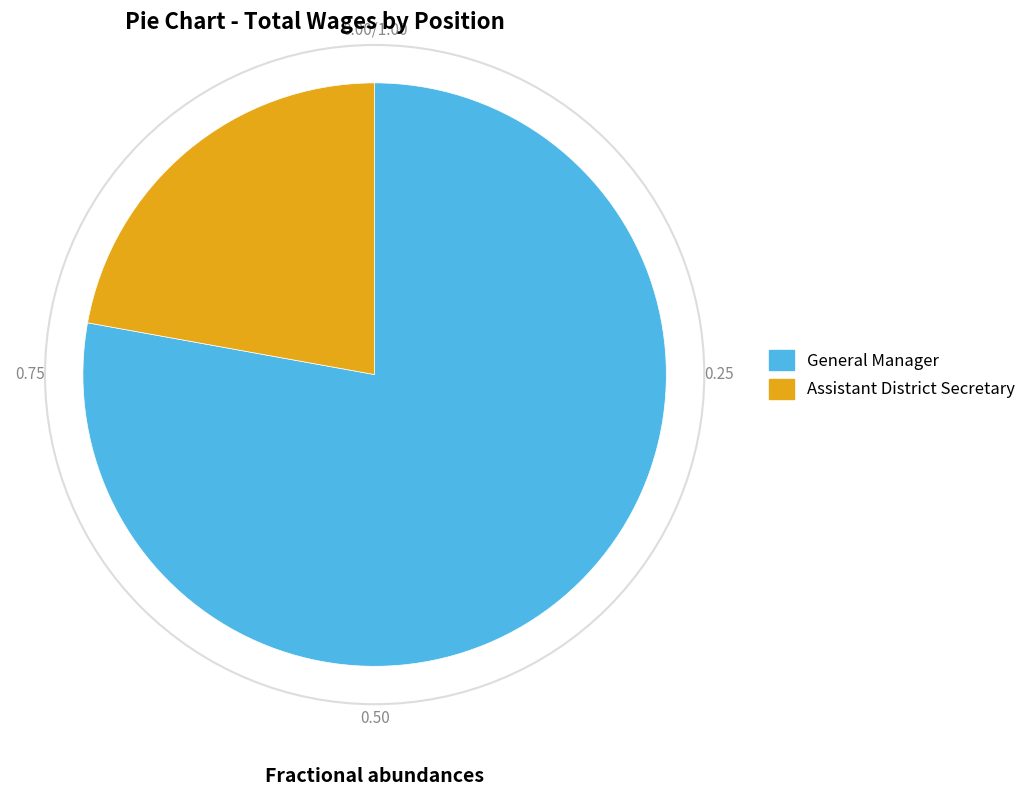

Is the sum of General Manager and Assistant District Secretary greater than half?

Yes